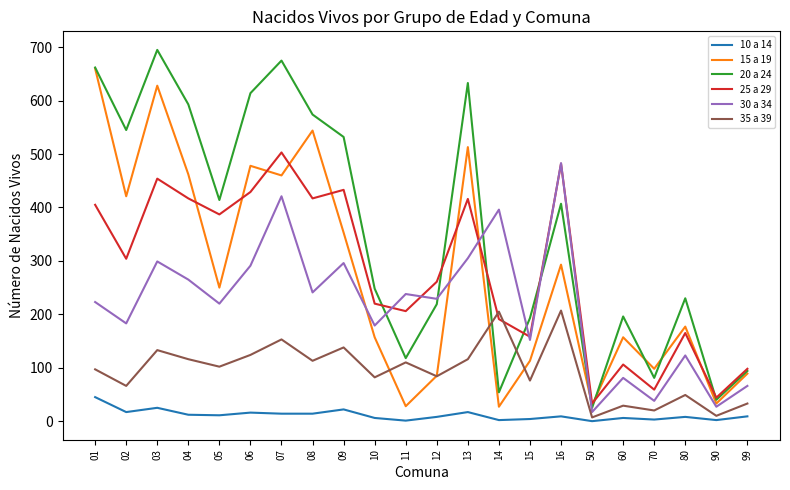

What is the difference between the maximum and second lowest values in the 25 a 29 series?

459